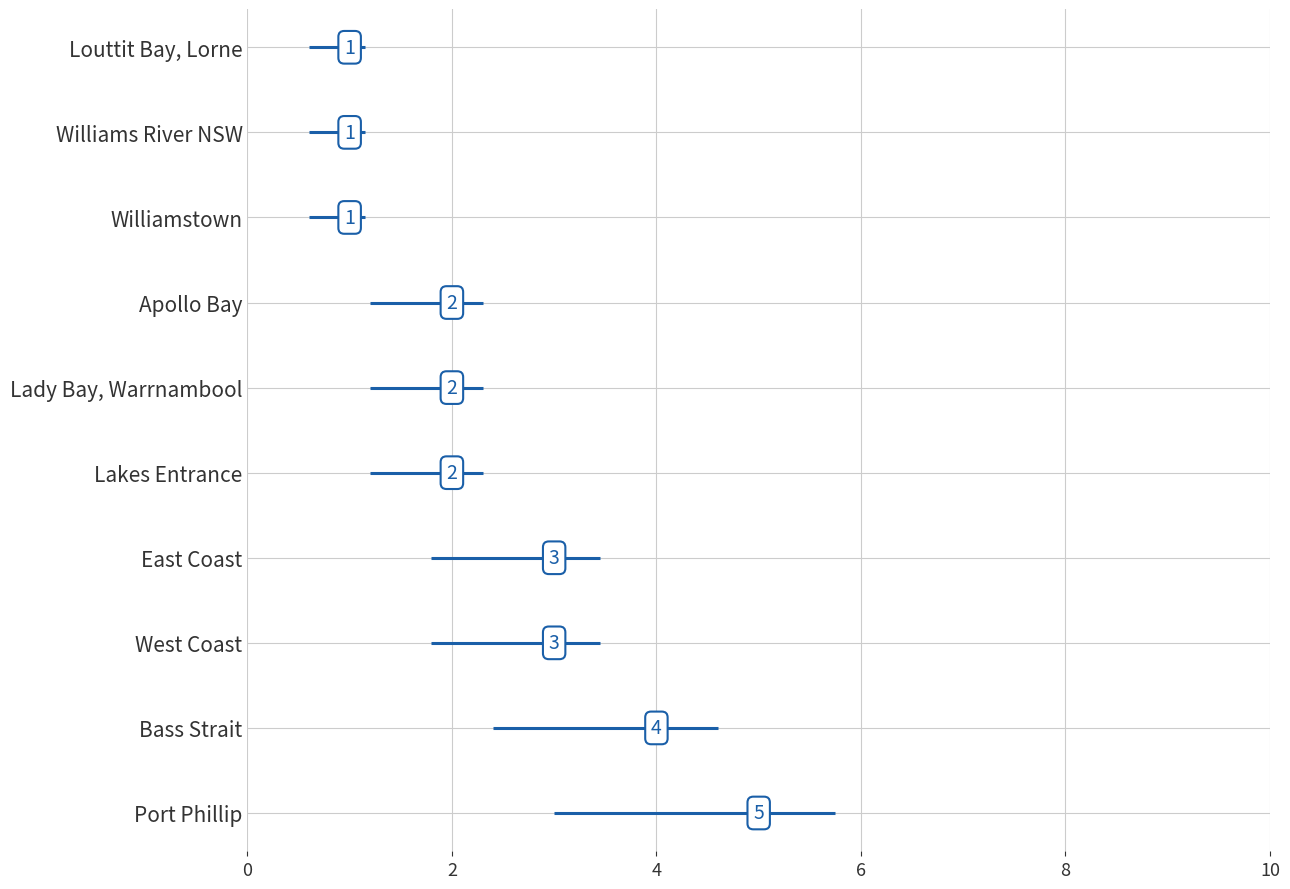

What is the difference between the maximum and minimum values?

4